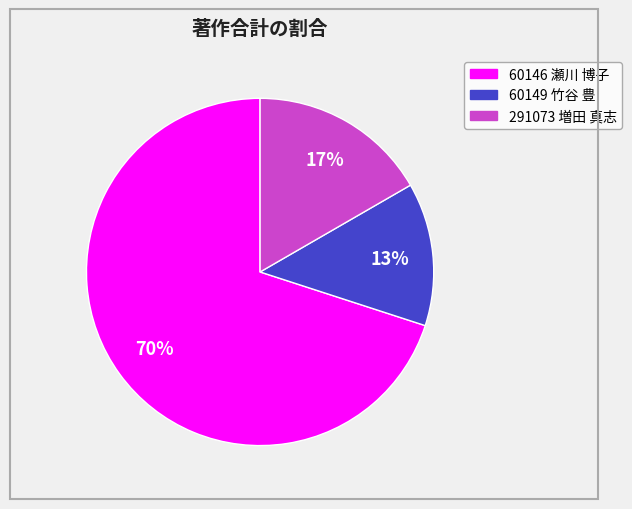

Count the number of slices in the pie.

3